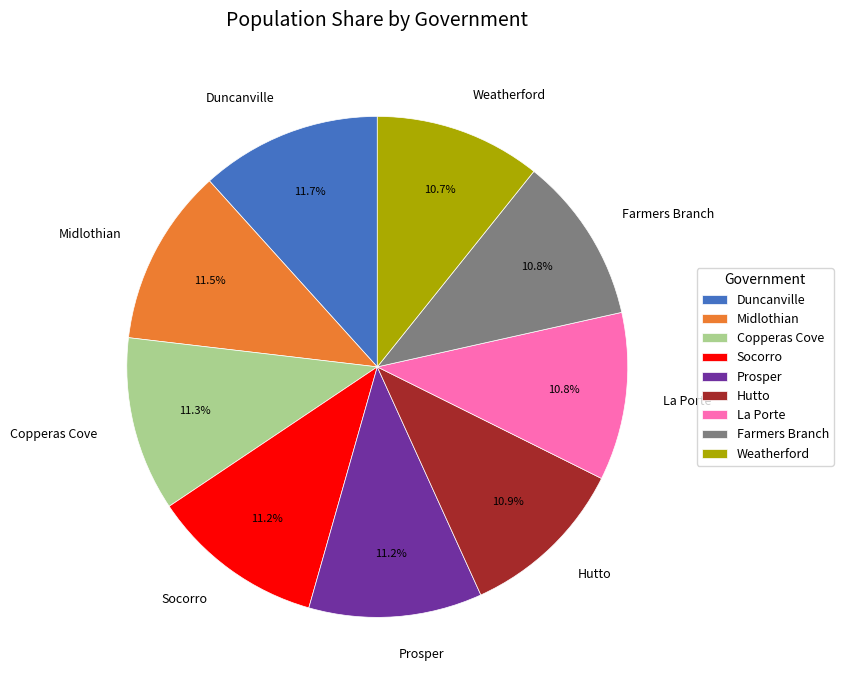

Is it true that Socorro is 1% of the pie?

False